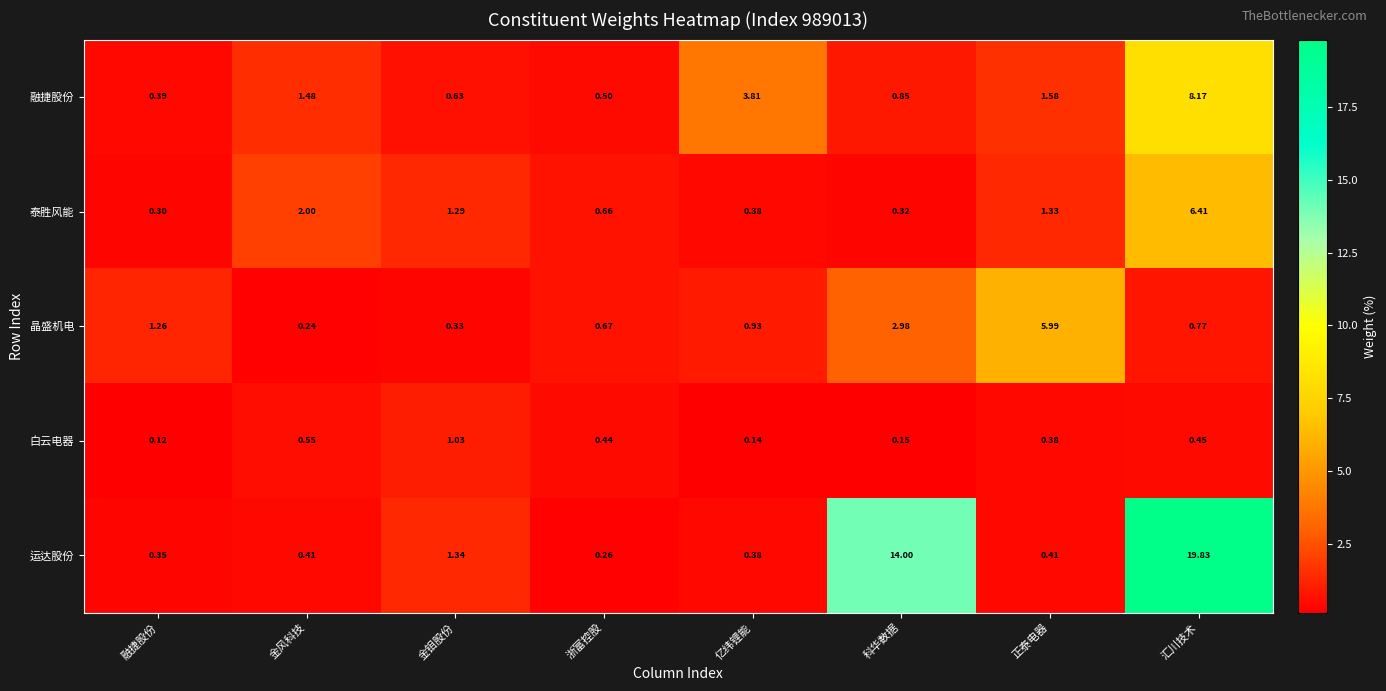

Between 金钼股份 and 汇川技术, which series saw the biggest shift?

运达股份